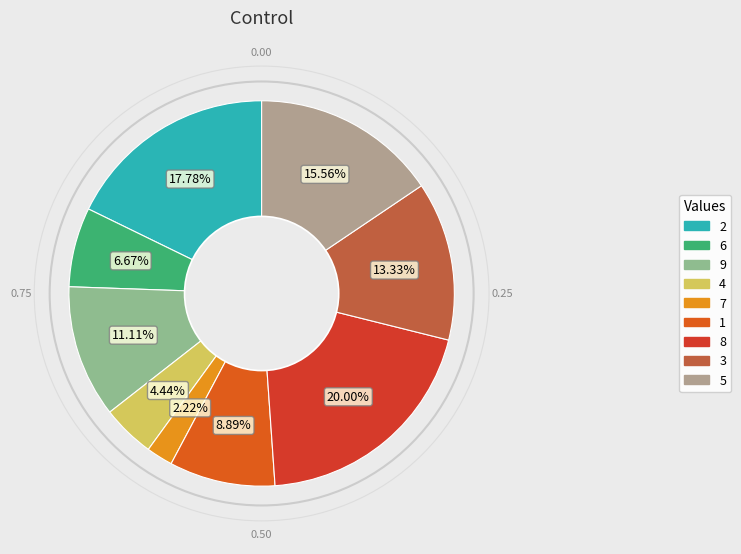

What is the change in value from 6 to 4?

-1